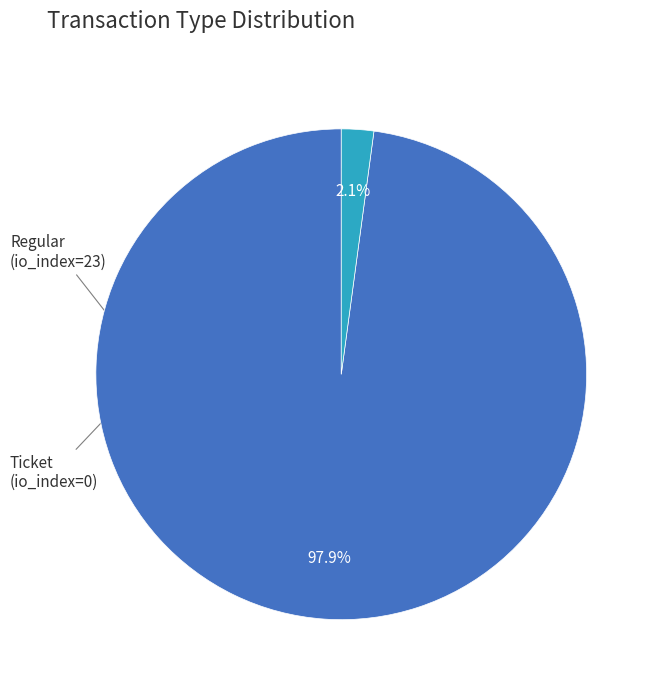

Does any single category account for the majority?

Yes